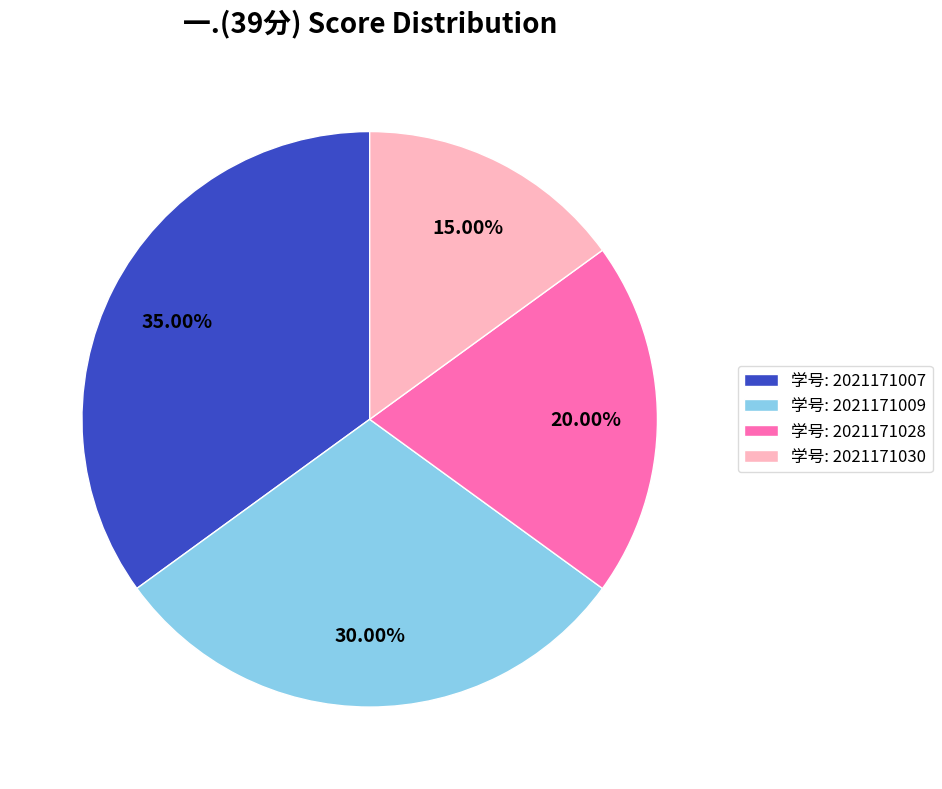

Rank the categories by value from highest to lowest.

学号: 2021171007, 学号: 2021171009, 学号: 2021171028, 学号: 2021171030